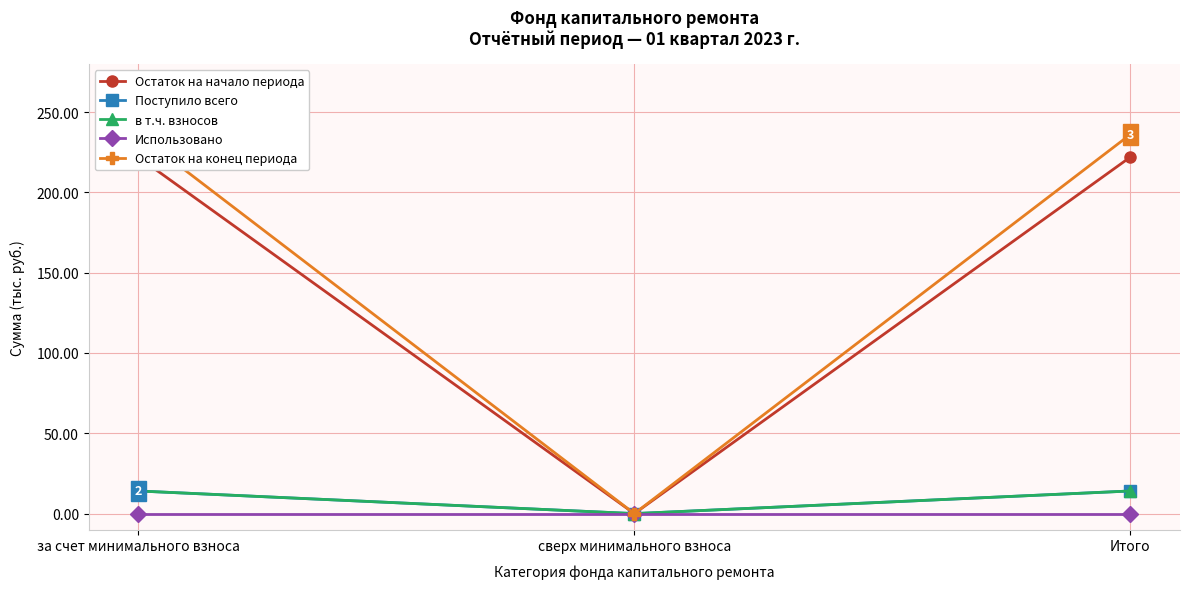

What is the spread (max minus min) of values at Итого?

236.1